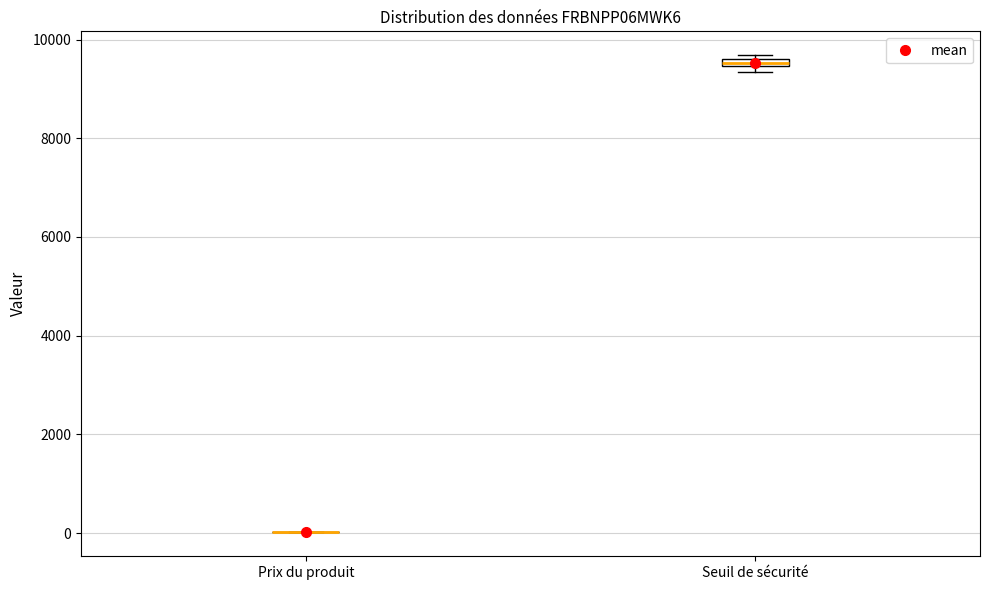

Where is the upper edge of the box for Seuil de sécurité on the y-axis? The values are not printed on the chart, so give them approximately, as read against the axis.

9600